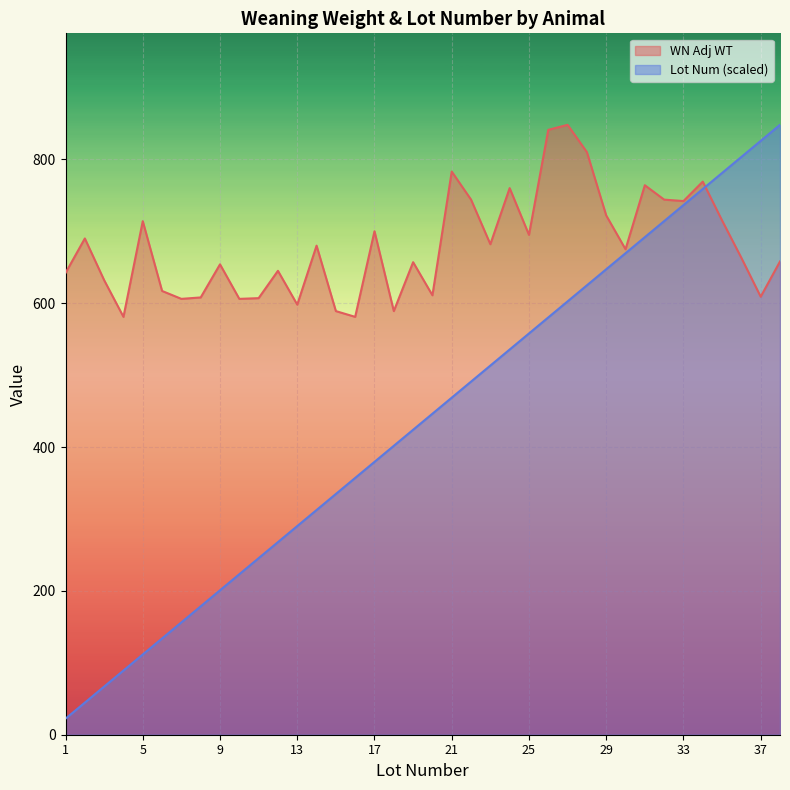

Reading left to right, extract all data points from this chart.

WN Adj WT: 642.0	690.0	632.0	581.0	714.0	617.0	606.0	608.0	654.0	606.0	607.0	645.0	598.0	680.0	589.0	581.0	700.0	589.0	657.0	611.0	783.0	744.0	682.0	760.0	695.0	841.0	848.0	810.0	722.0	675.0	764.0	744.0	742.0	769.0	715.0	663.0	609.0	658.0
Lot Num: 22.3	44.6	66.9	89.3	111.6	133.9	156.2	178.5	200.8	223.2	245.5	267.8	290.1	312.4	334.7	357.1	379.4	401.7	424.0	446.3	468.6	490.9	513.3	535.6	557.9	580.2	602.5	624.8	647.2	669.5	691.8	714.1	736.4	758.7	781.1	803.4	825.7	848.0